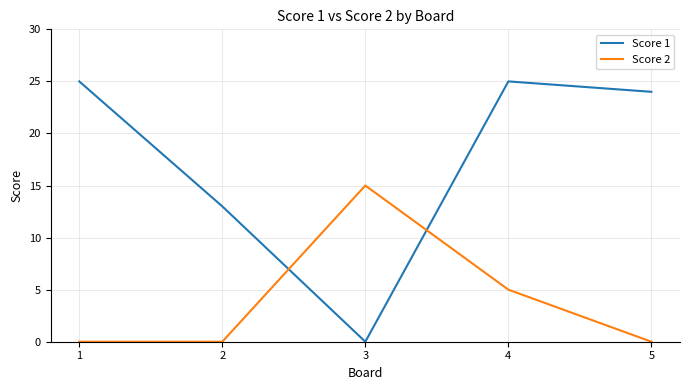

The value of Score 2 at 4 is 3. True or false?

False